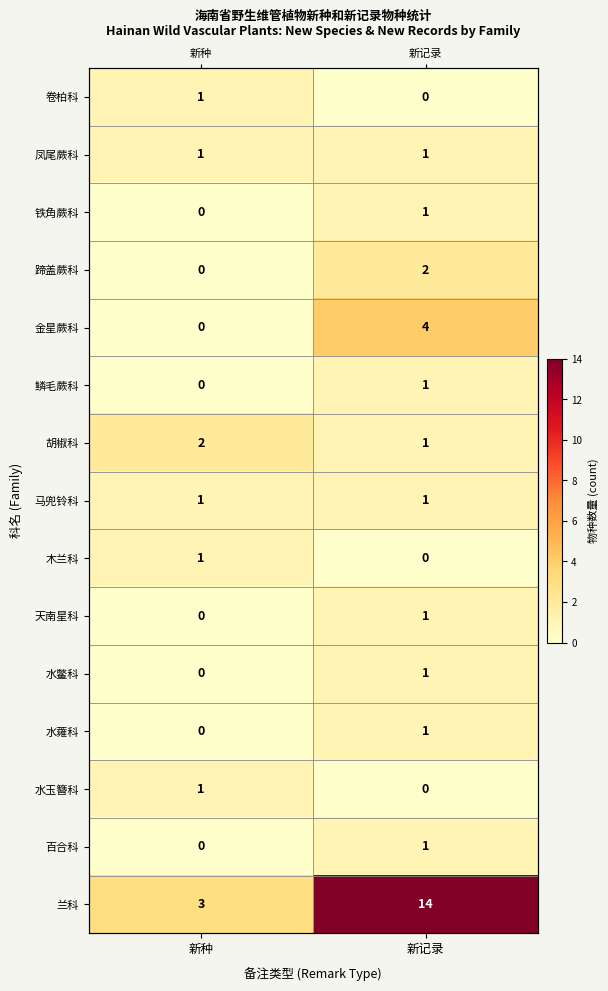

True or false: 蹄盖蕨科 has a value of 1 at 新记录.

False